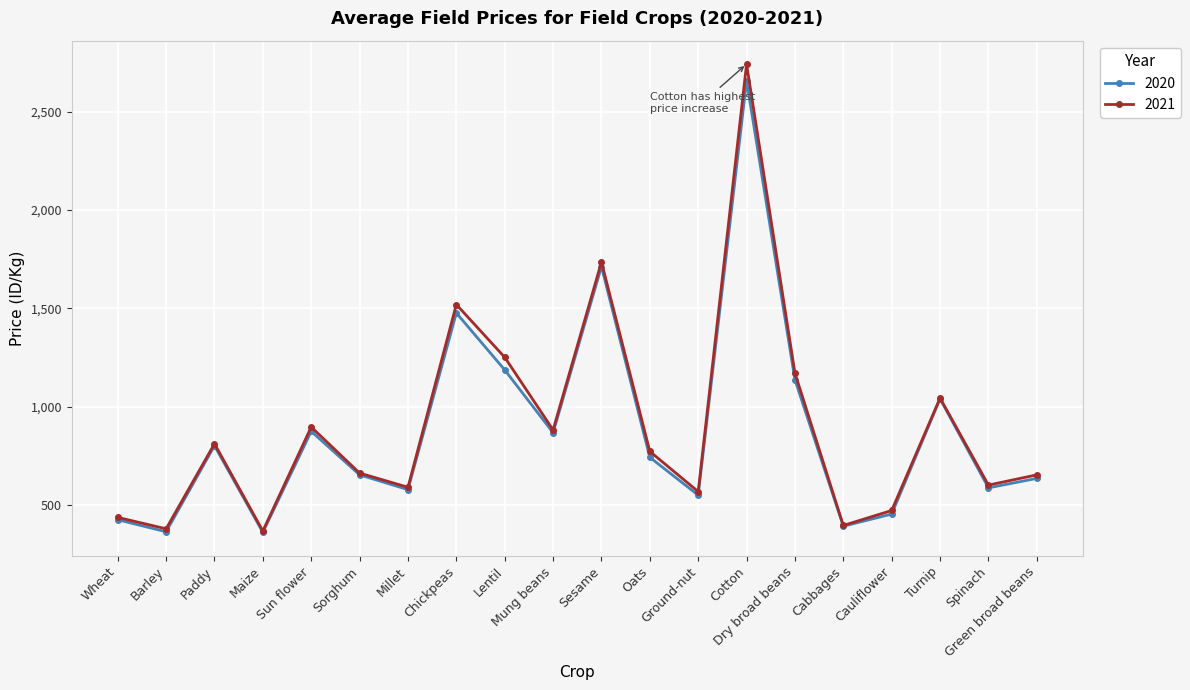

Which series has the widest spread of values?

2021